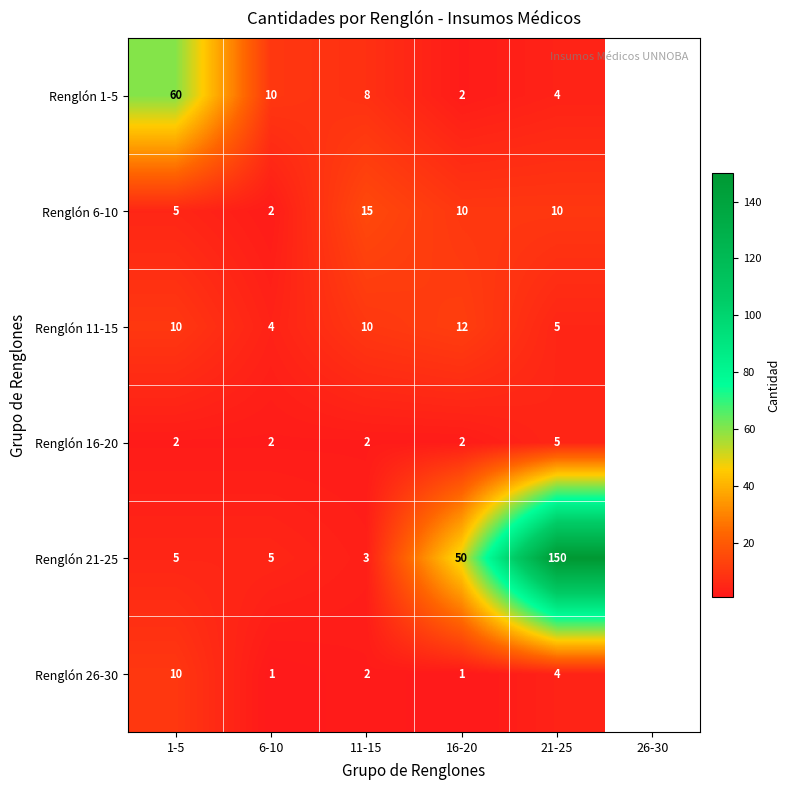

Reading left to right, transcribe all the data shown in this chart.

Renglón 1-5: 1-5=60	6-10=10	11-15=8	16-20=2	21-25=4
Renglón 6-10: 1-5=5	6-10=2	11-15=15	16-20=10	21-25=10
Renglón 11-15: 1-5=10	6-10=4	11-15=10	16-20=12	21-25=5
Renglón 16-20: 1-5=2	6-10=2	11-15=2	16-20=2	21-25=5
Renglón 21-25: 1-5=5	6-10=5	11-15=3	16-20=50	21-25=150
Renglón 26-30: 1-5=10	6-10=1	11-15=2	16-20=1	21-25=4